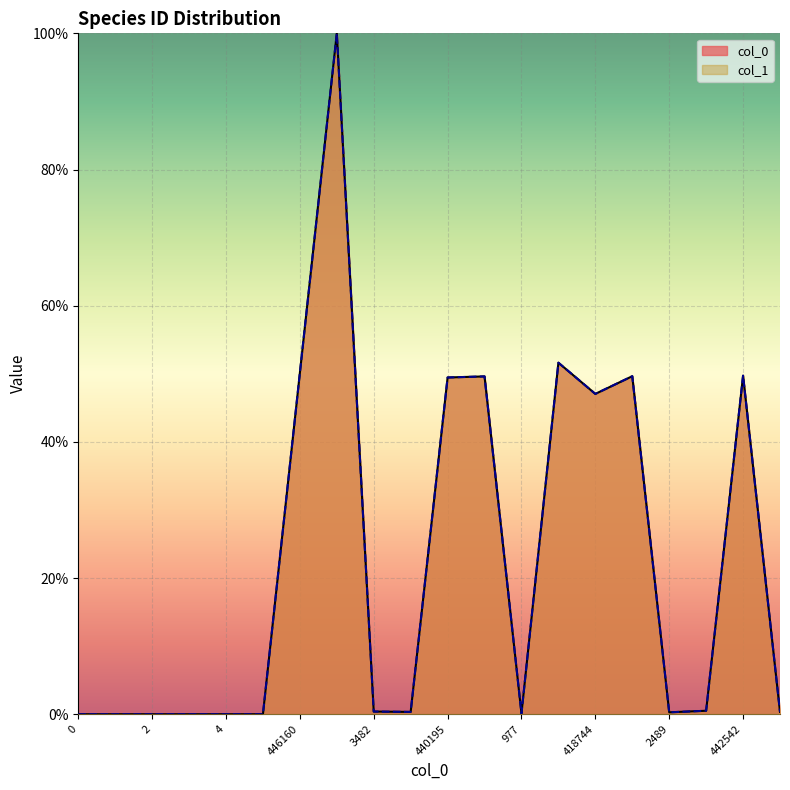

What is the label of the 19th point from the right?

1